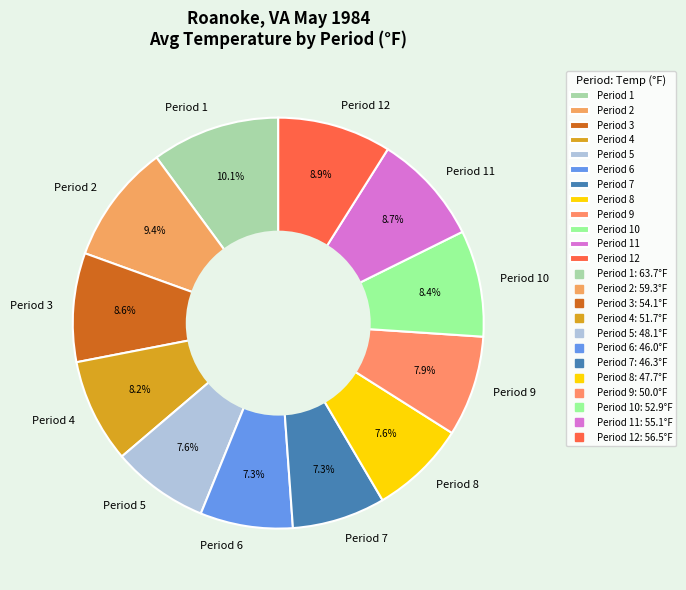

To the nearest percent, what percentage of the pie is Period 2?

9%